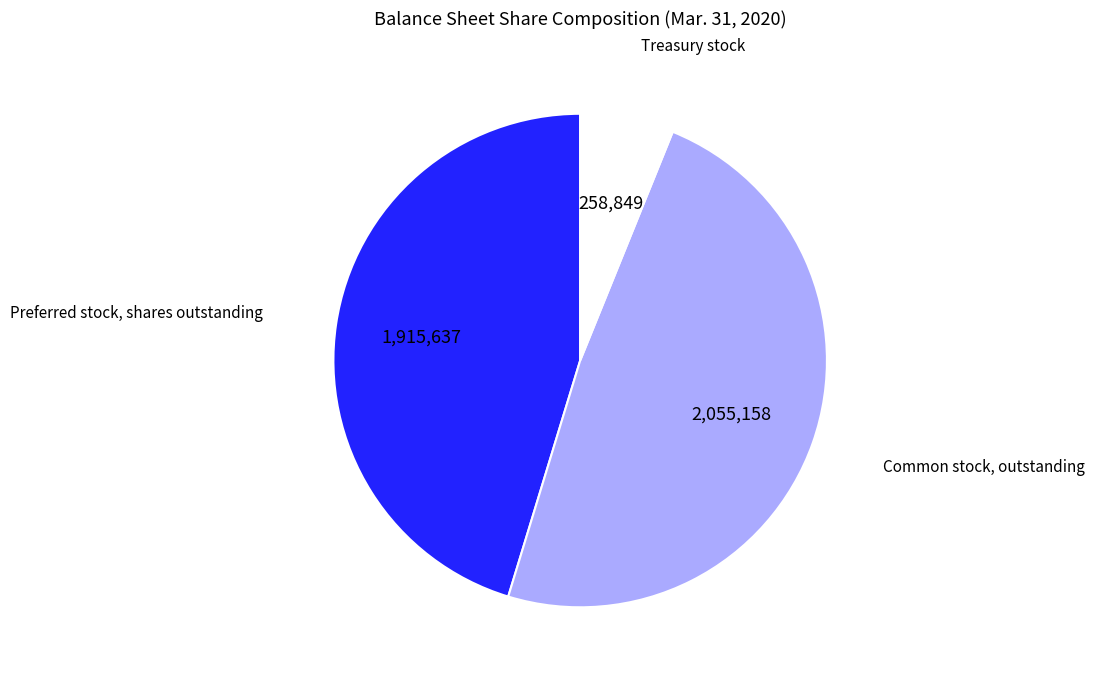

How many segments does this pie chart have?

3